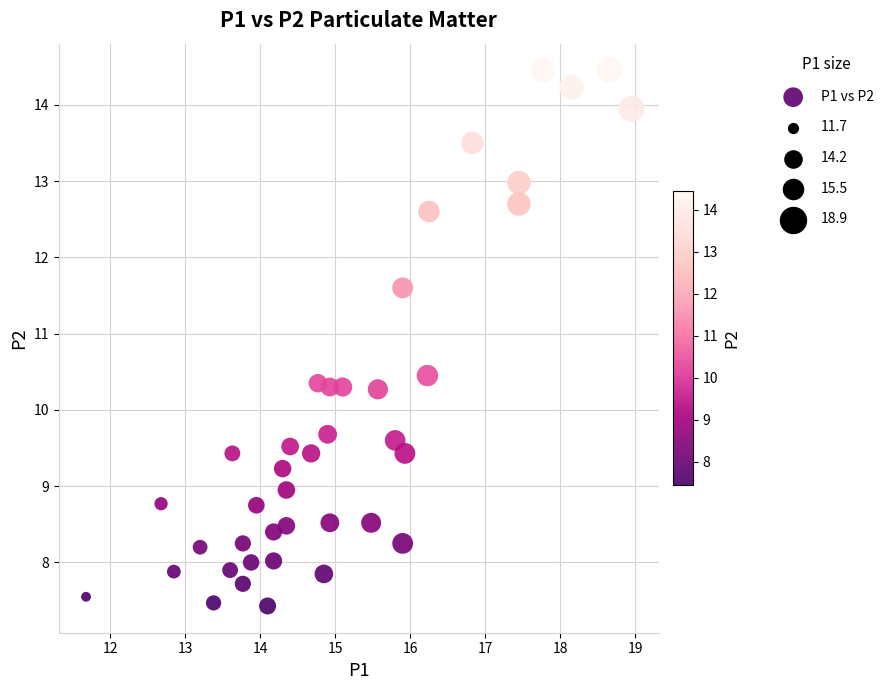

What is the range of Y values (max minus min)?

7.0